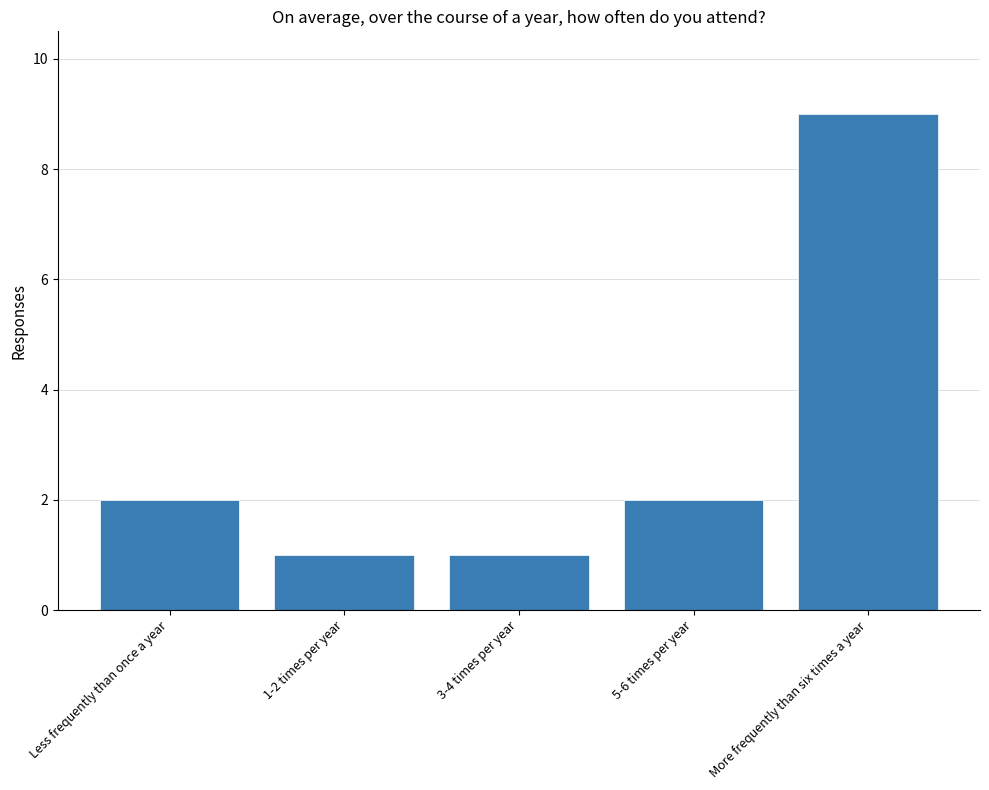

How many bars are there in total?

5